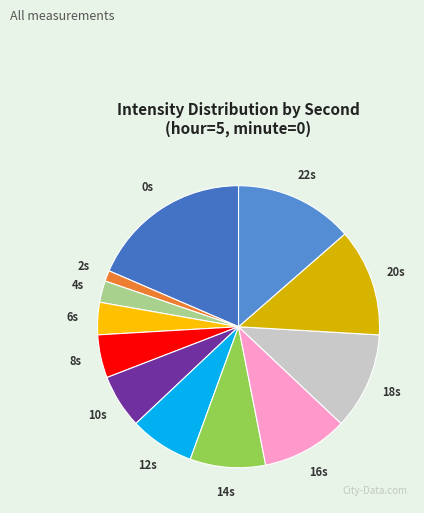

How many segments does this pie chart have?

12